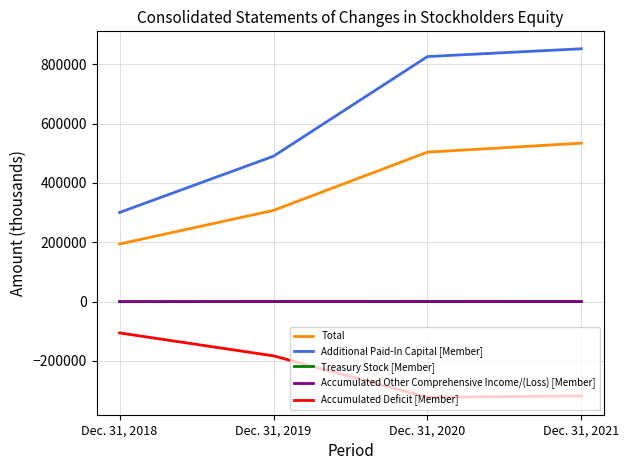

Does the chart have visible grid lines?

Yes